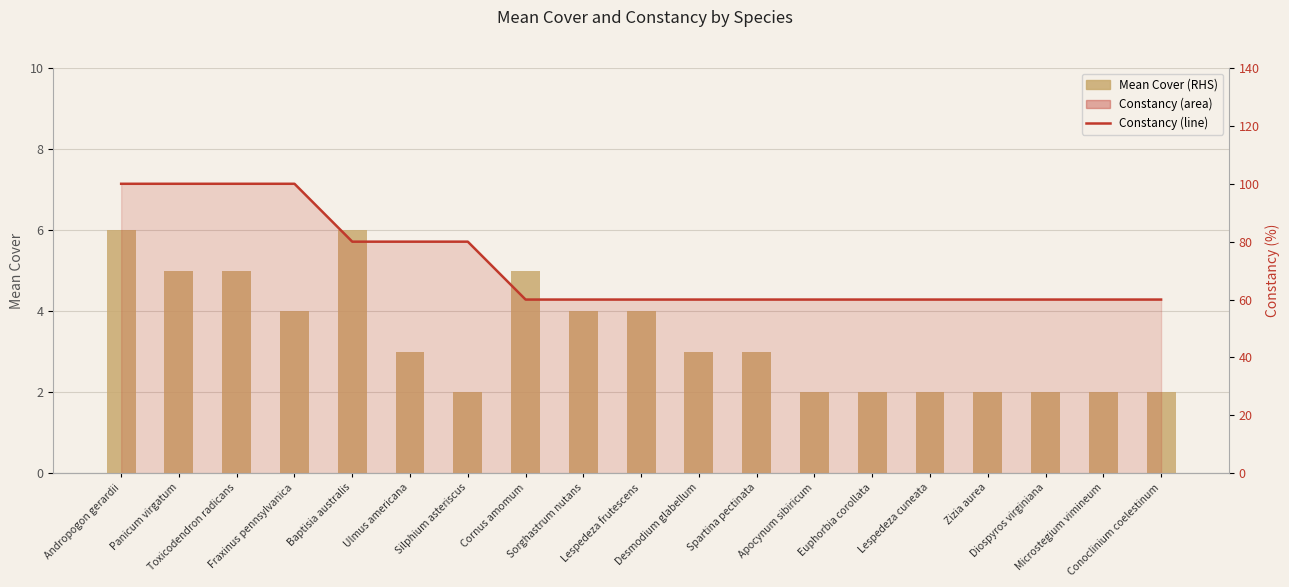

Read the Mean Cover (RHS) value at Baptisia australis.

6